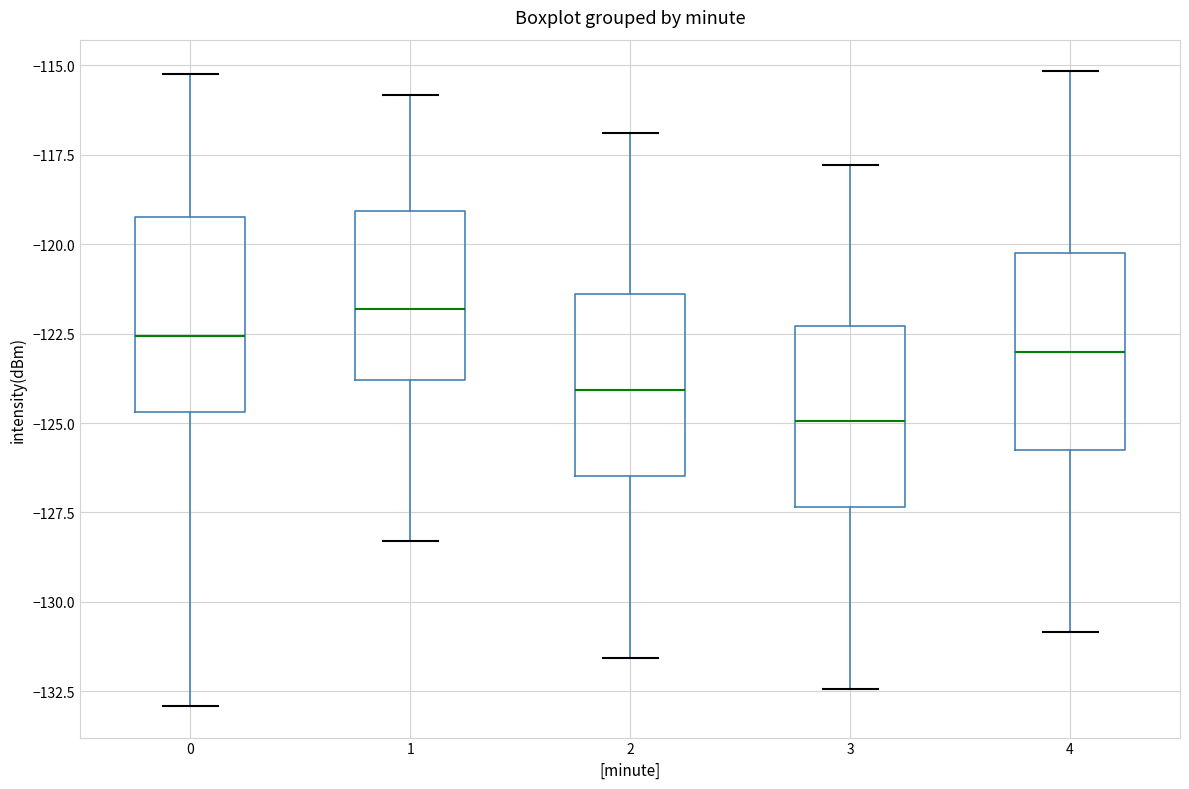

Reading left to right, transcribe this box plot: for each box, give where its median line is, the range the box spans, and where its two whiskers end, as read against the y-axis. The values are not printed on the chart, so give them approximately, as read against the axis.

0: median -122.5, box -124.5 to -119.0, whiskers -133.0 to -115.5
1: median -122.0, box -124.0 to -119.0, whiskers -128.5 to -116.0
2: median -124.0, box -126.5 to -121.5, whiskers -131.5 to -117.0
3: median -125.0, box -127.5 to -122.5, whiskers -132.5 to -118.0
4: median -123.0, box -126.0 to -120.5, whiskers -131.0 to -115.0